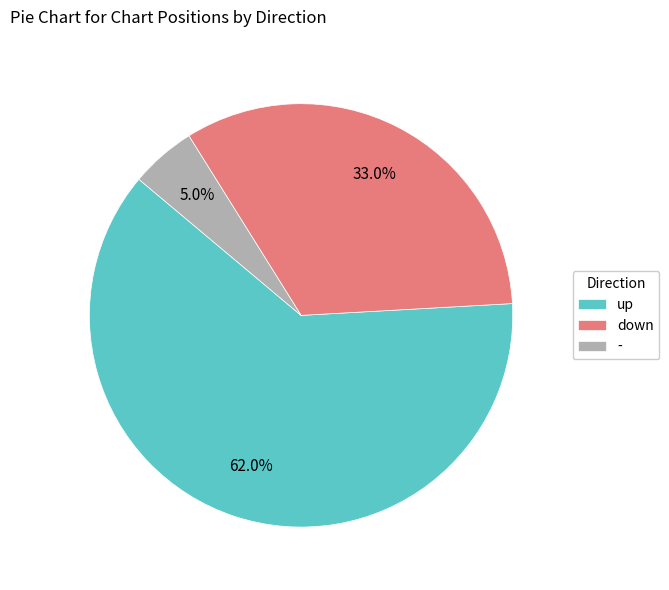

How many segments does this pie chart have?

3